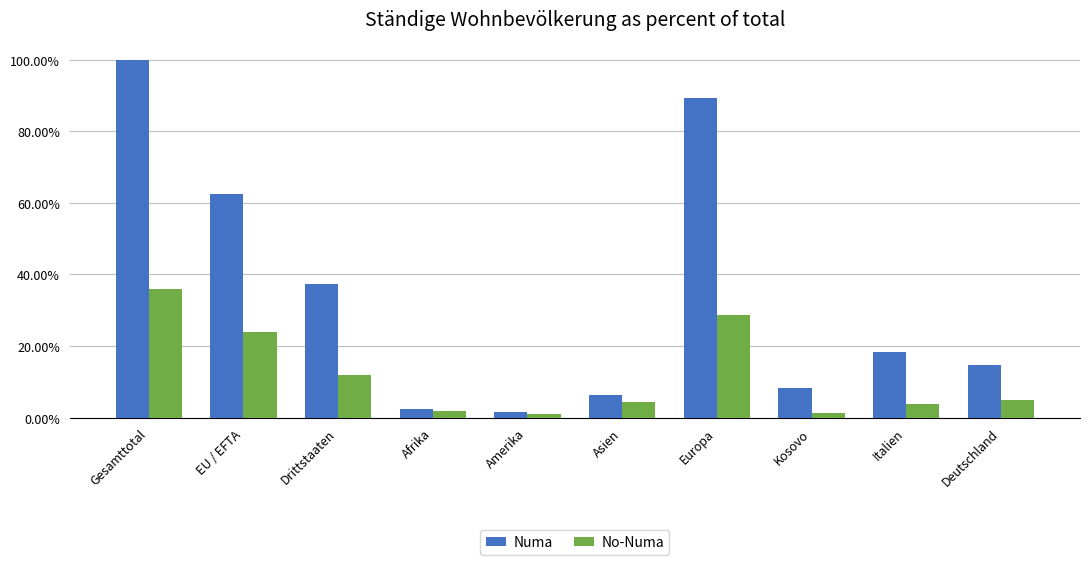

Does the chart contain any negative values?

No